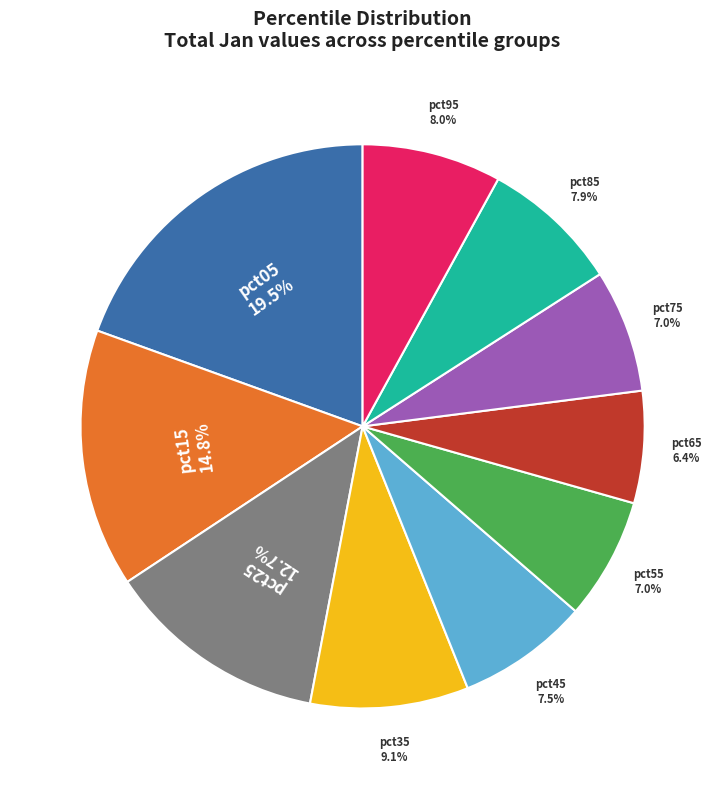

Is there any slice that represents more than half of the pie?

No